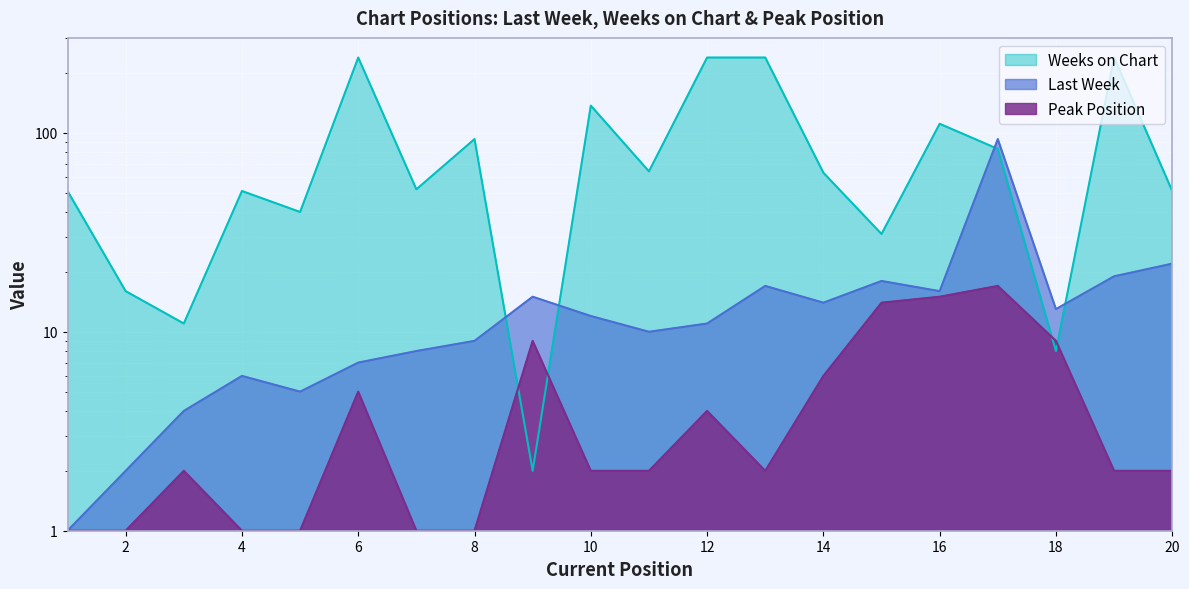

Rank the series by their maximum value, from lowest to highest.

Peak Position, Last Week, Weeks on Chart